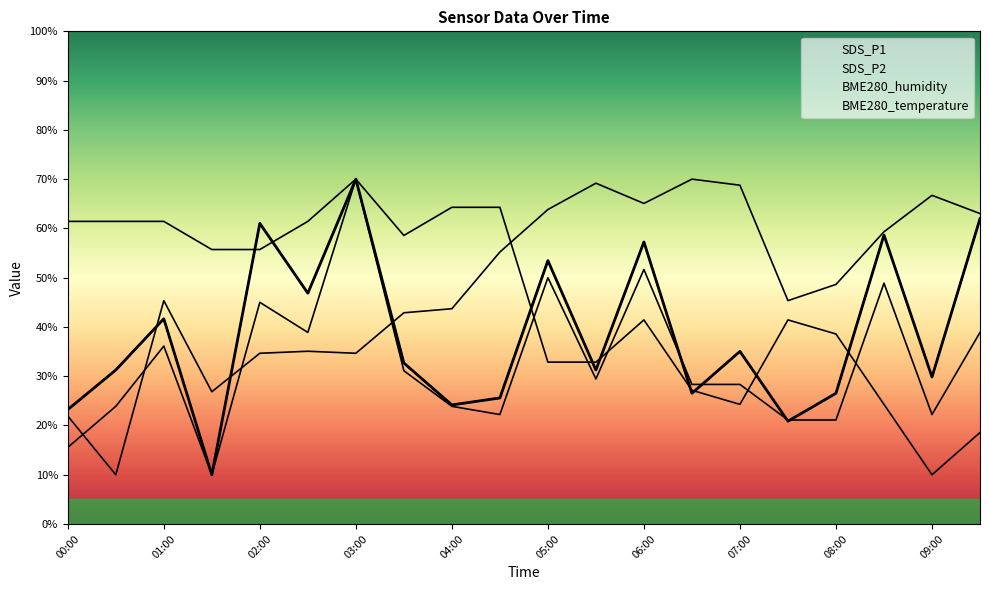

What are all the series names shown in the legend?

SDS_P1, SDS_P2, BME280_humidity, BME280_temperature